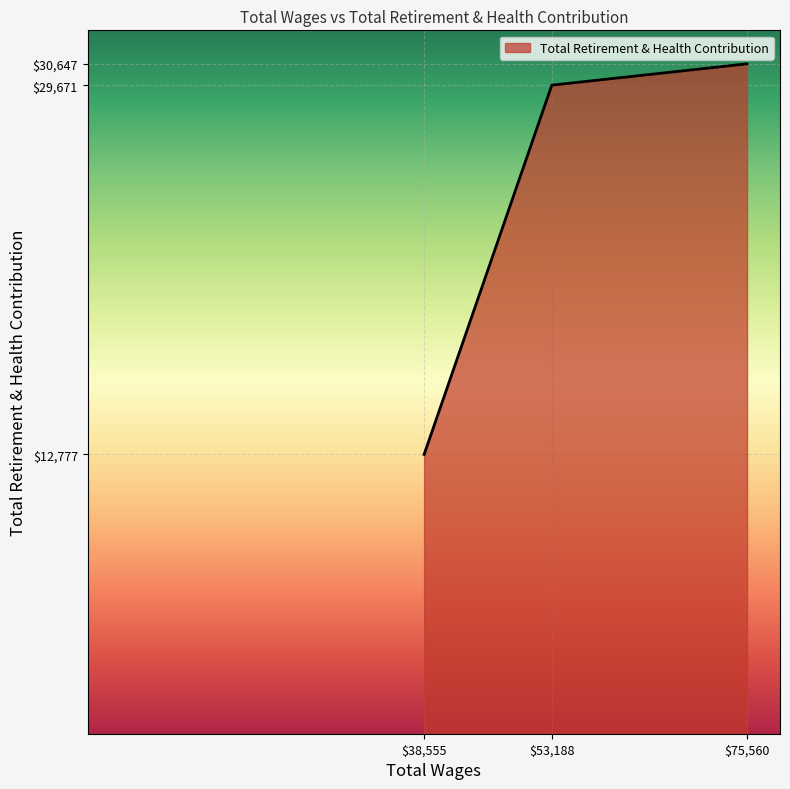

What is the minimum value shown in the chart?

12777